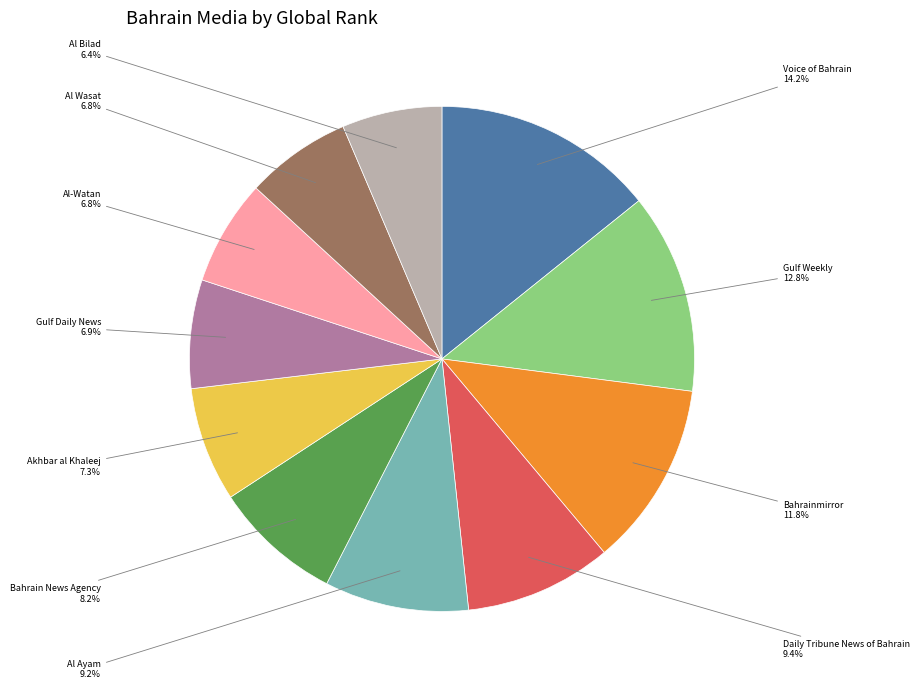

Is the sum of Akhbar al Khaleej and Bahrainmirror greater than half?

No